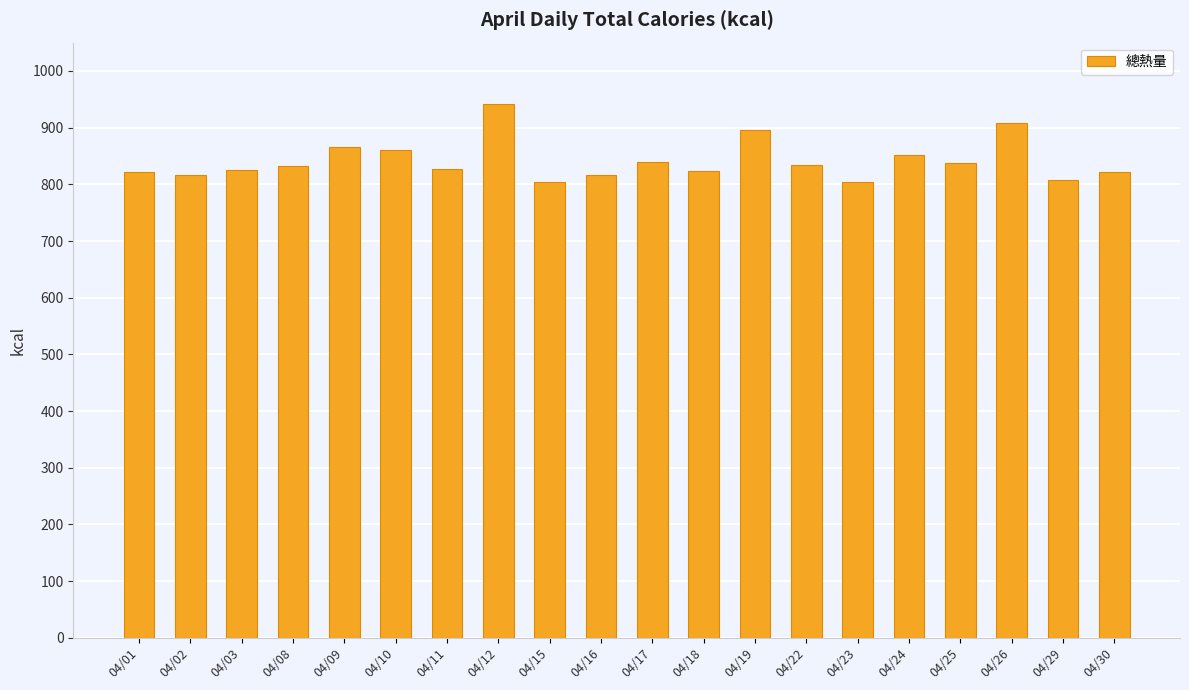

What is the smallest value displayed?

803.5